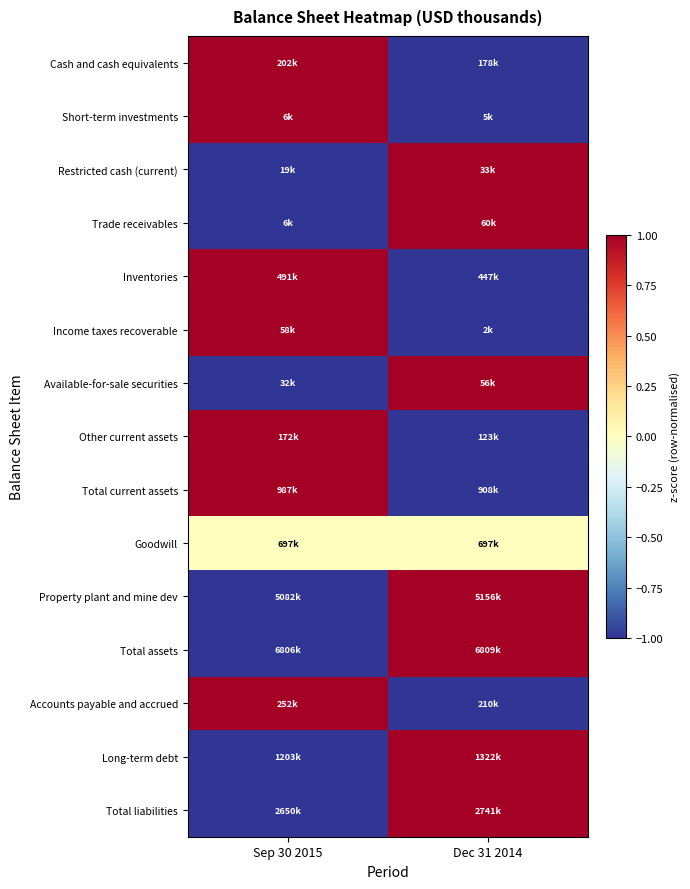

Which category has the lowest value across all series?

Dec 31 2014